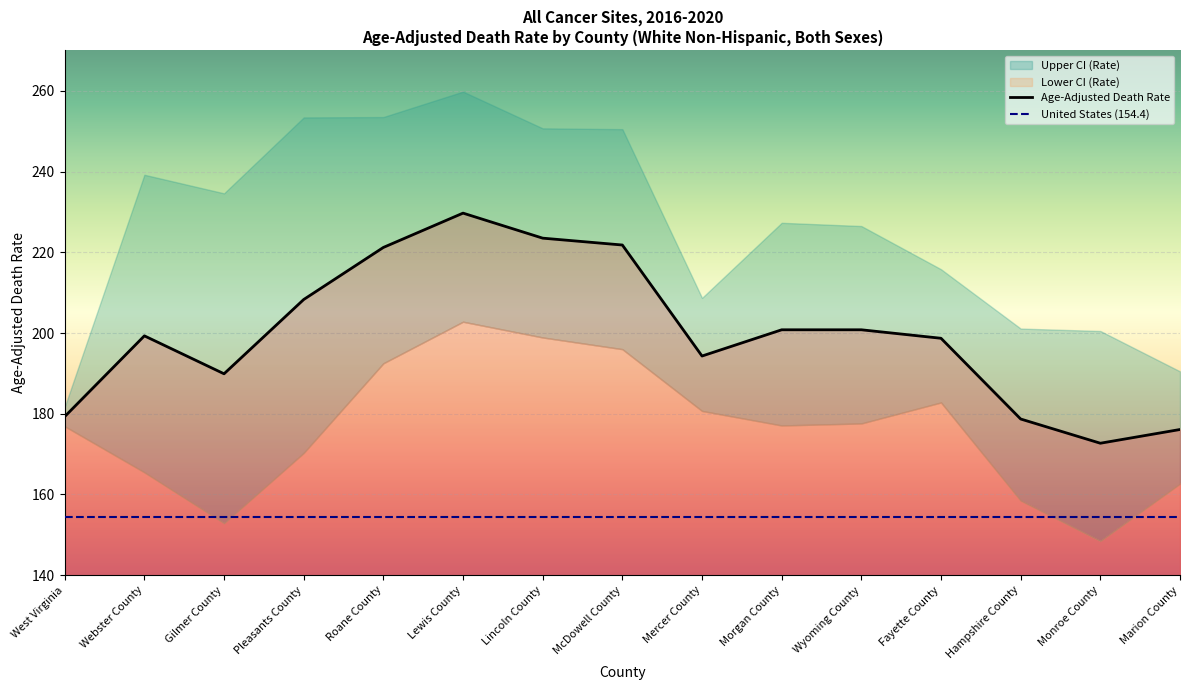

At which category is the sum across all series the highest?

Lewis County